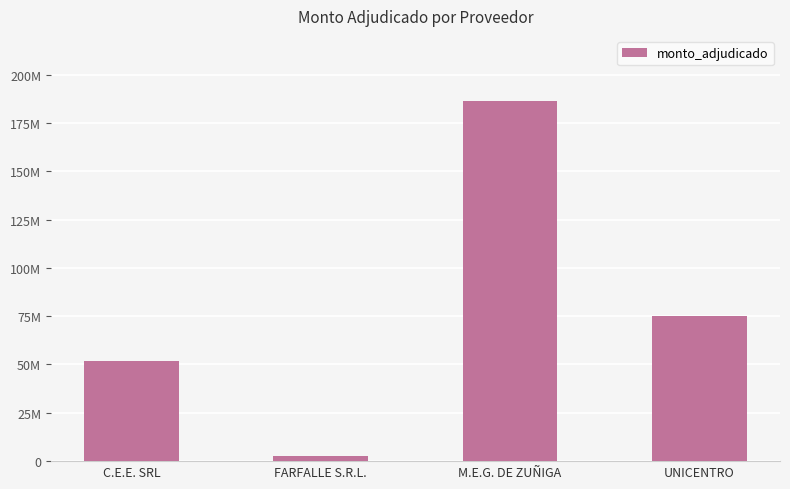

Reading left to right, list all the values displayed in this chart.

C.E.E. SRL=52029000	FARFALLE S.R.L.=2560000	M.E.G. DE ZUÑIGA=186494800	UNICENTRO=75052000